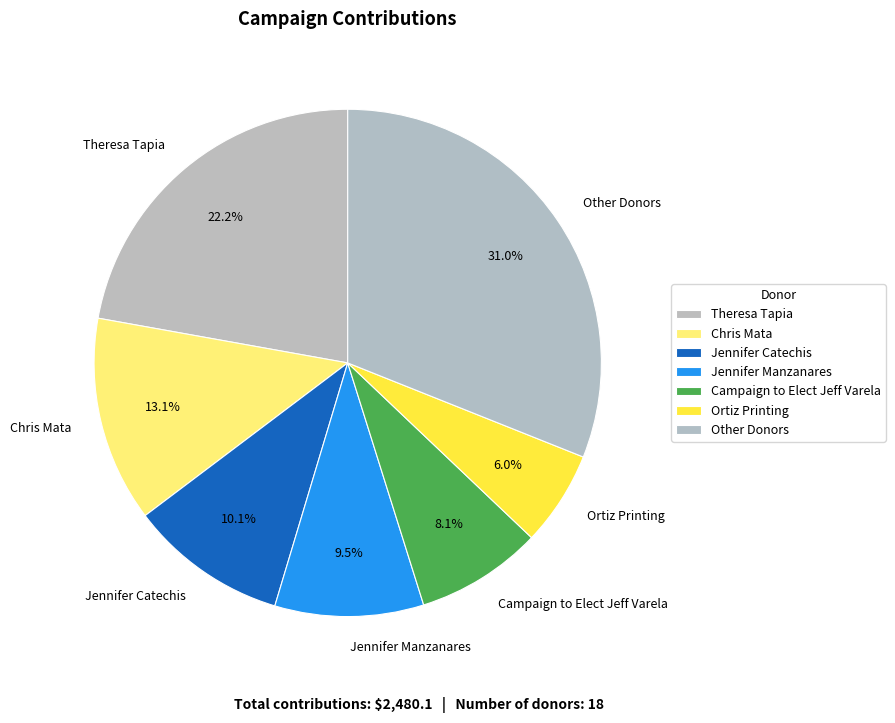

Is Jennifer Manzanares the majority of the pie?

No